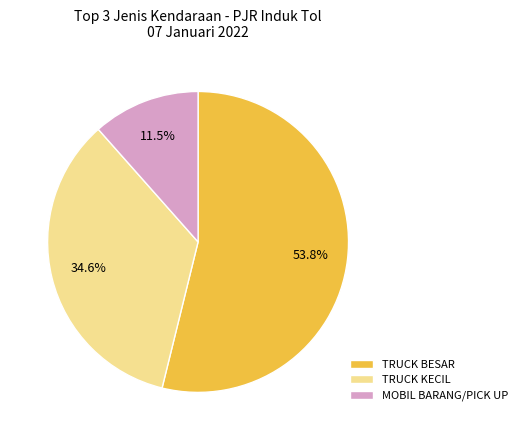

Between TRUCK BESAR and MOBIL BARANG/PICK UP, which is larger?

TRUCK BESAR